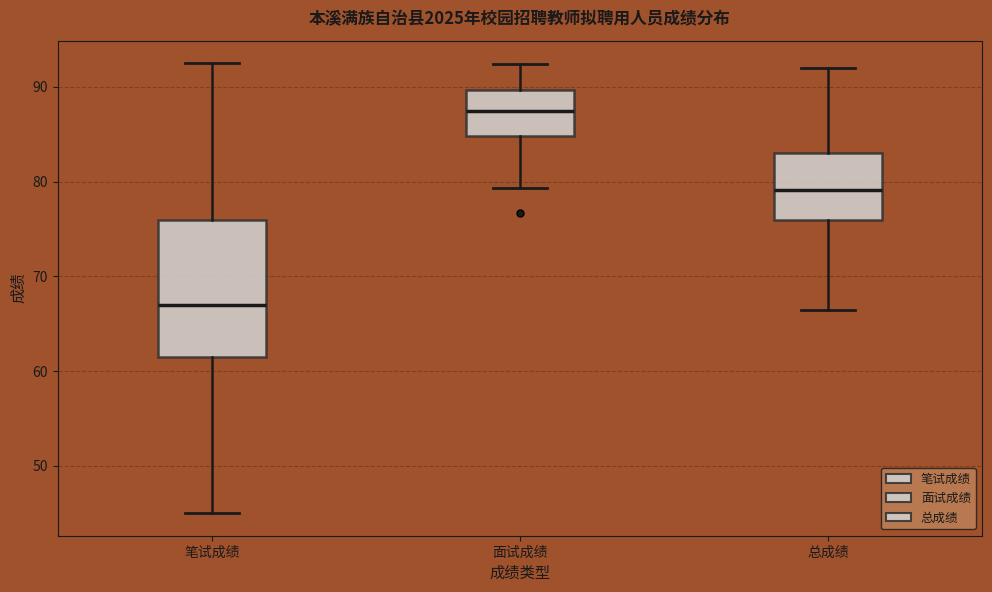

Reading left to right, transcribe this box plot: for each box, give where its median line is, the range the box spans, and where its two whiskers end, as read against the y-axis. The values are not printed on the chart, so give them approximately, as read against the axis.

笔试成绩: median 67, box 62 to 76, whiskers 45 to 93
面试成绩: median 88, box 85 to 90, whiskers 79 to 92
总成绩: median 79, box 76 to 83, whiskers 66 to 92